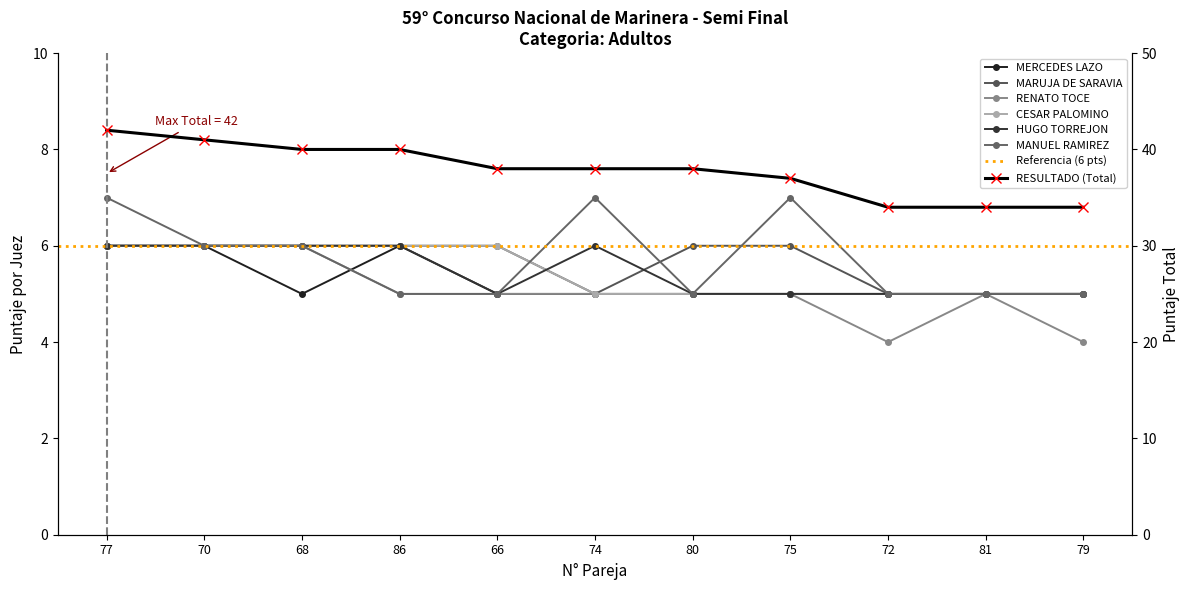

What is the minimum value for MARUJA DE SARAVIA?

5